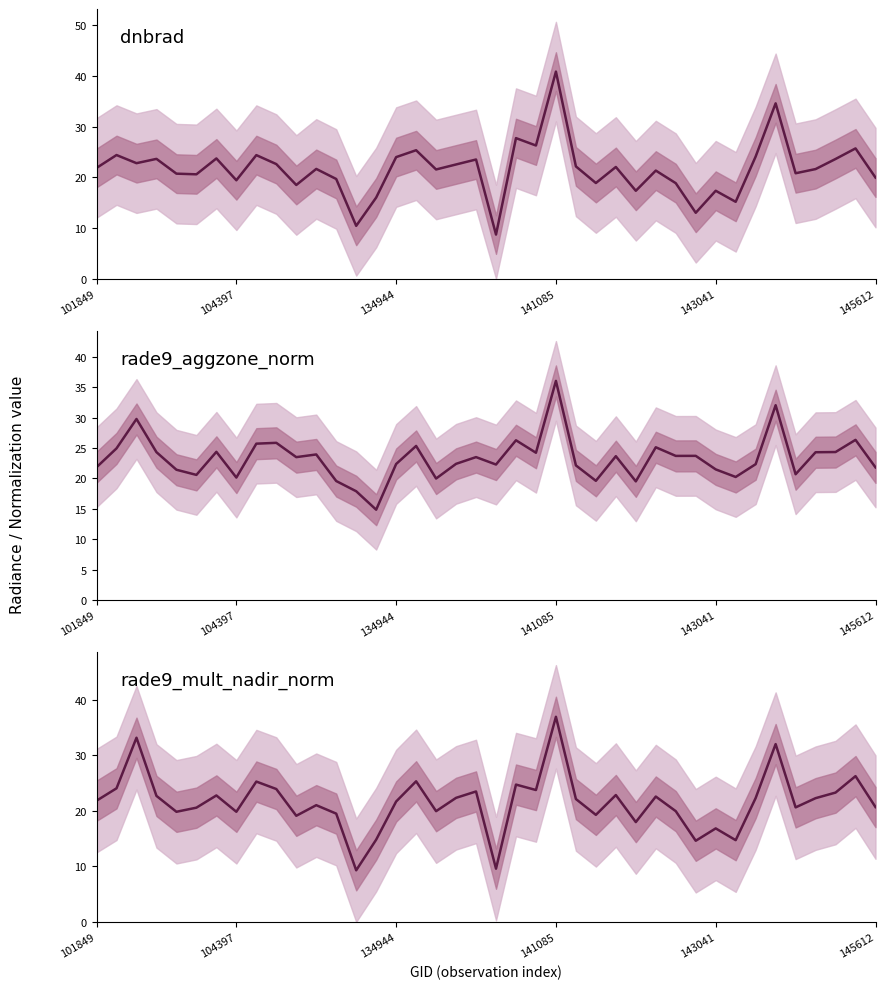

How many intersections are there between dnbrad and rade9_mult_nadir_norm?

9